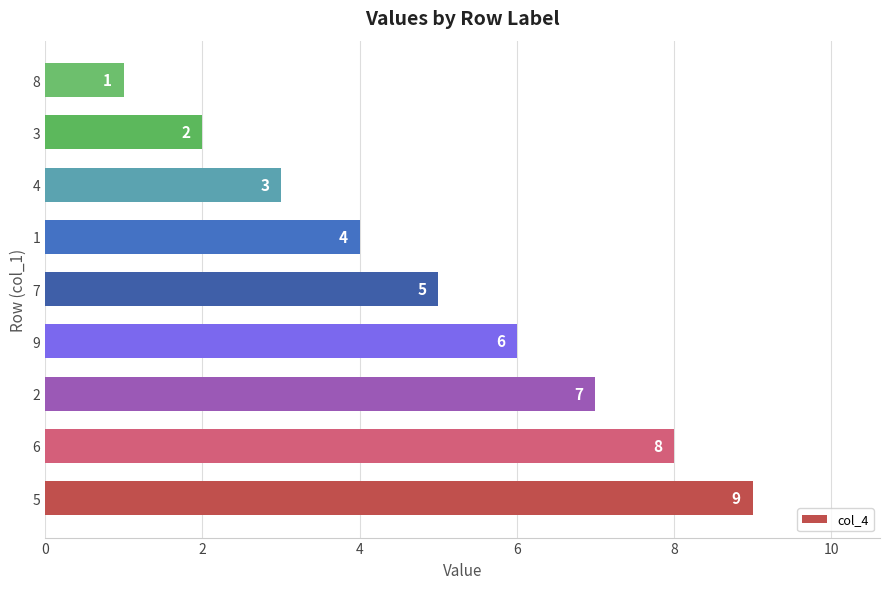

What is the greatest value displayed?

9